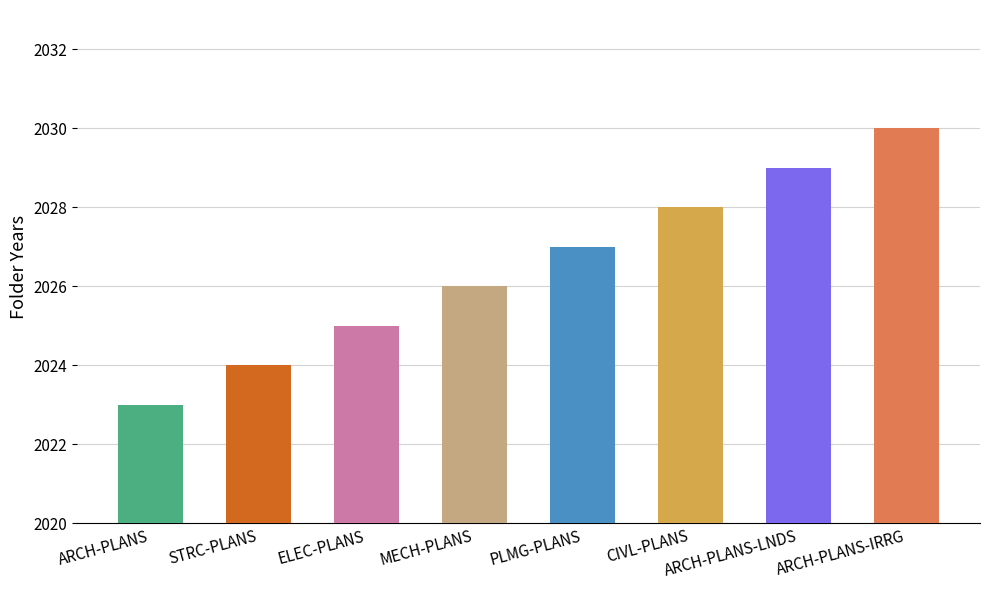

Is it true that the value at PLMG-PLANS is 2027?

True